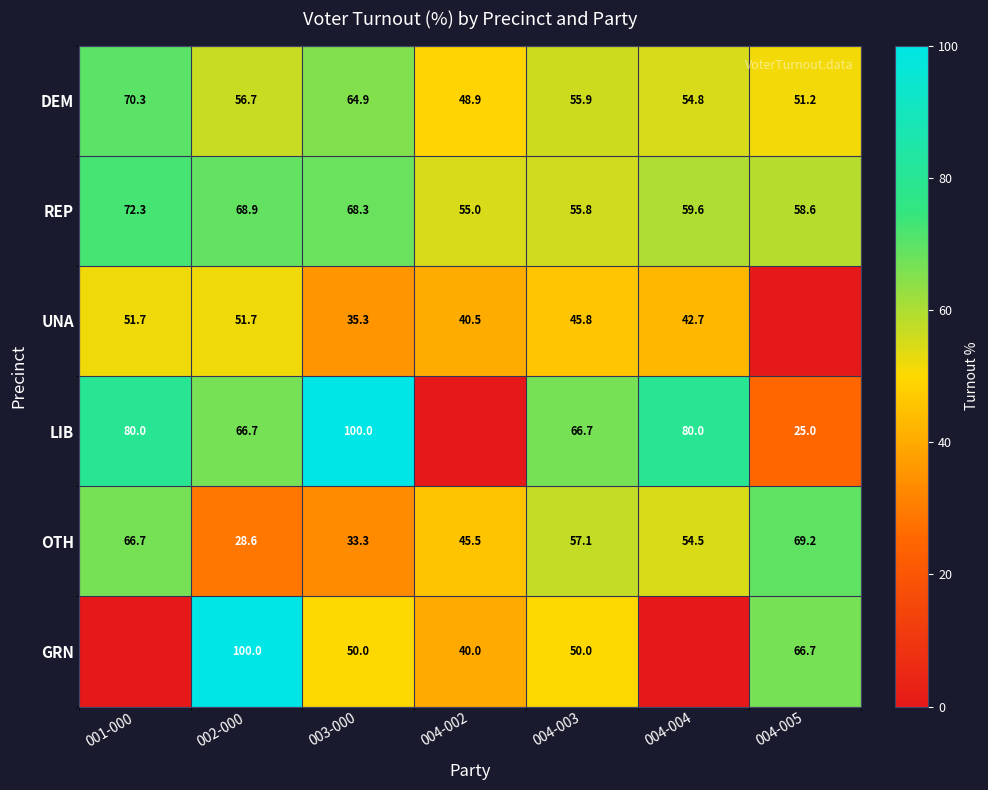

At which label is OTH closest to 48?

004-002